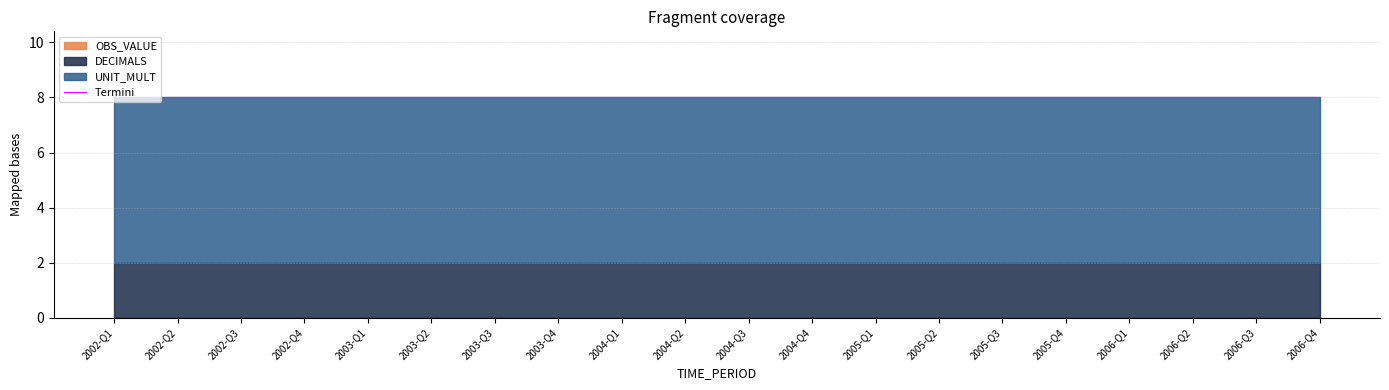

Does the chart have visible grid lines?

Yes